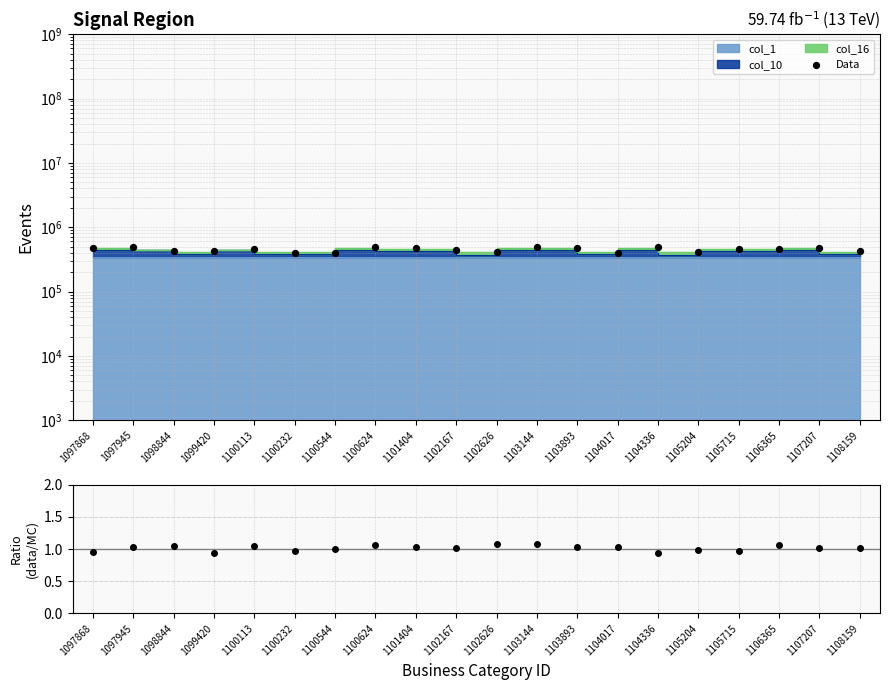

What is the change in value from 1100232 to 1104336?

+81418.1